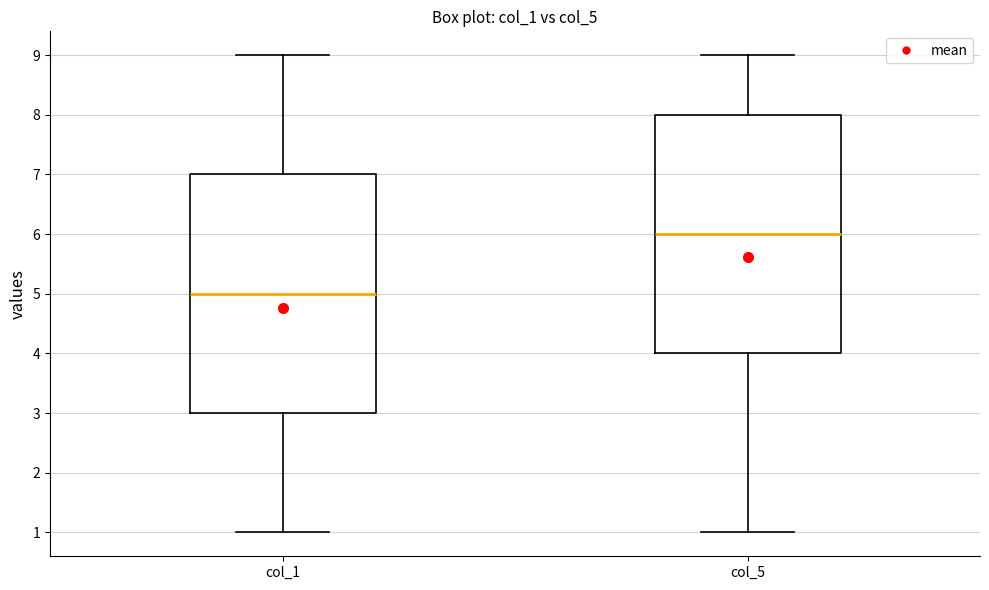

Where does the lower whisker of the box for col_5 end on the y-axis? The values are not printed on the chart, so give them approximately, as read against the axis.

1